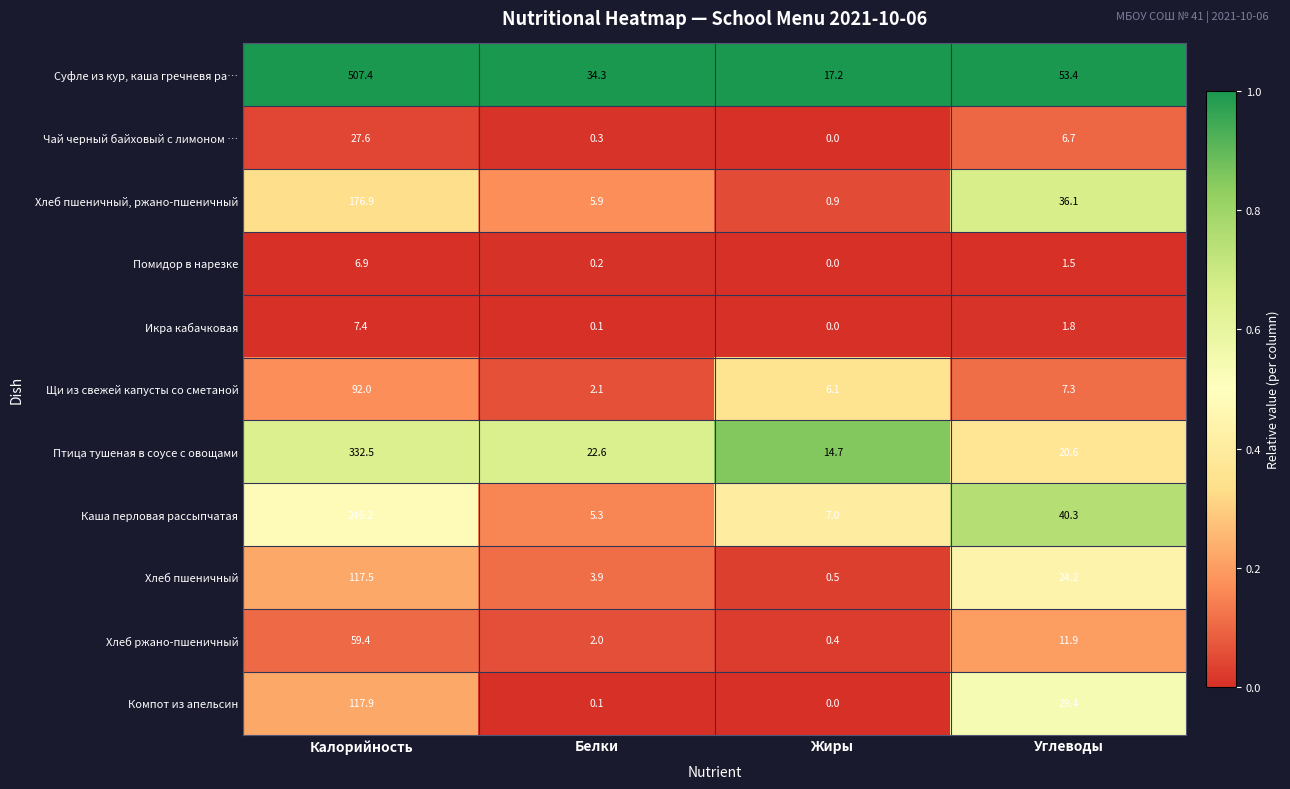

Which series has the widest spread of values?

Суфле из кур, каша гречневя ра…